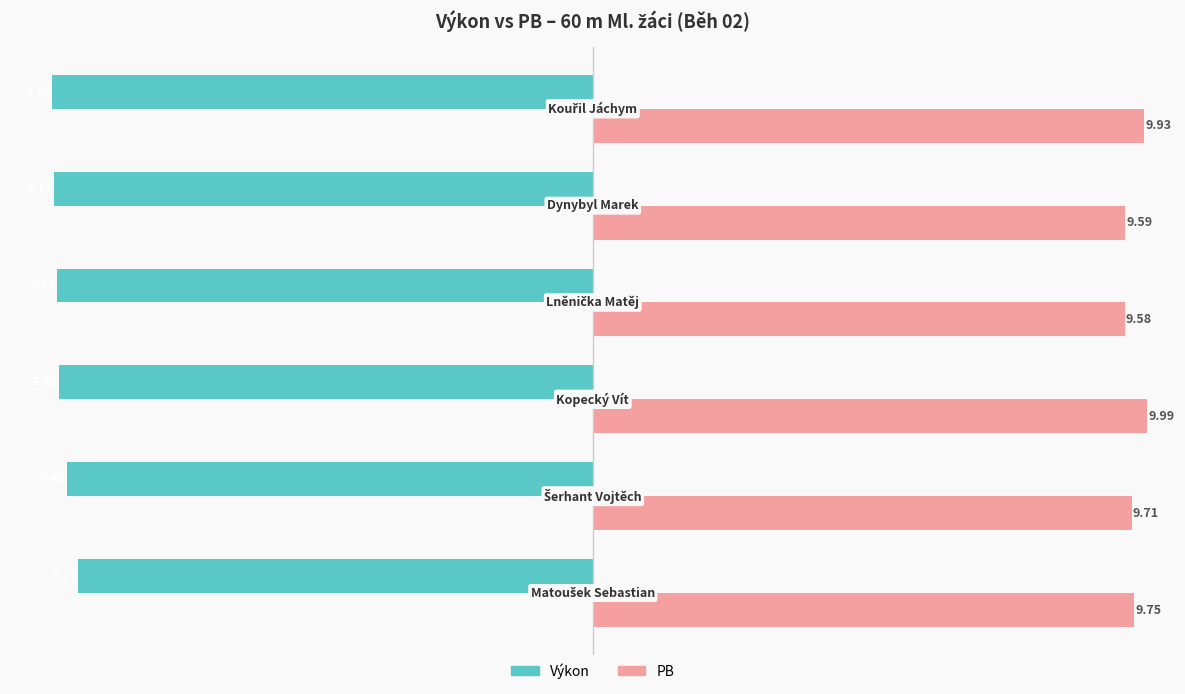

List the series in order of their overall mean, lowest first.

Výkon, PB